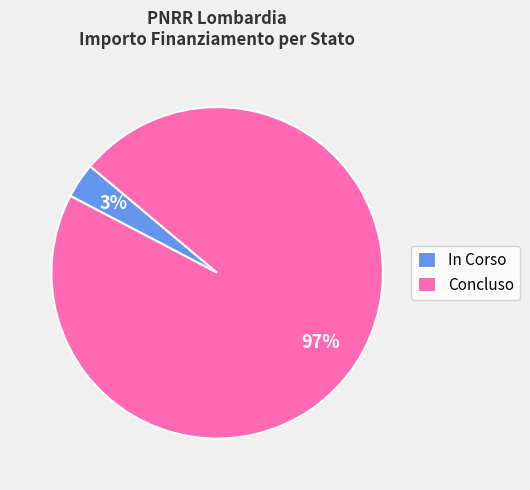

How many segments does this pie chart have?

2